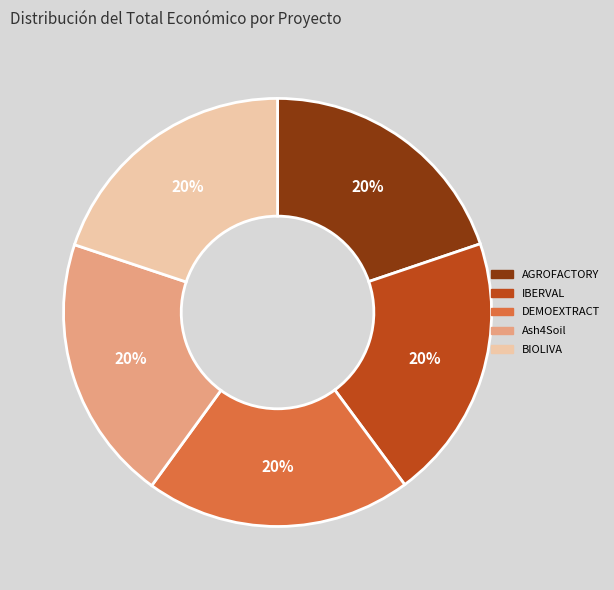

How many segments does this pie chart have?

5